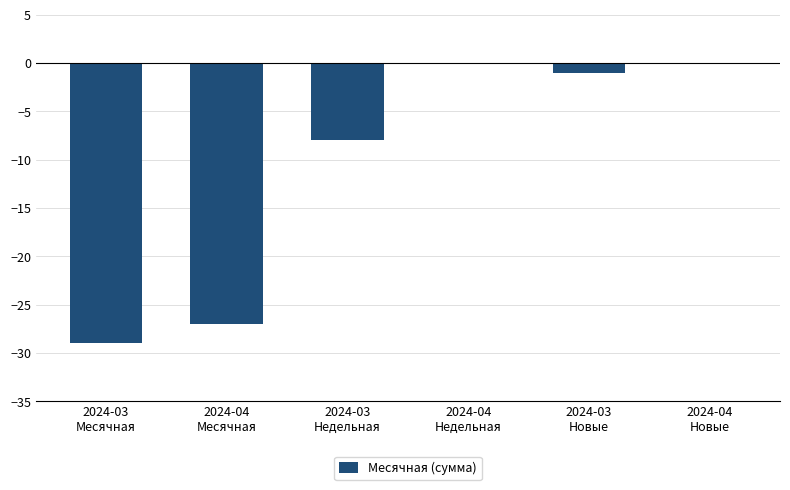

What is the sum of all values?

-65